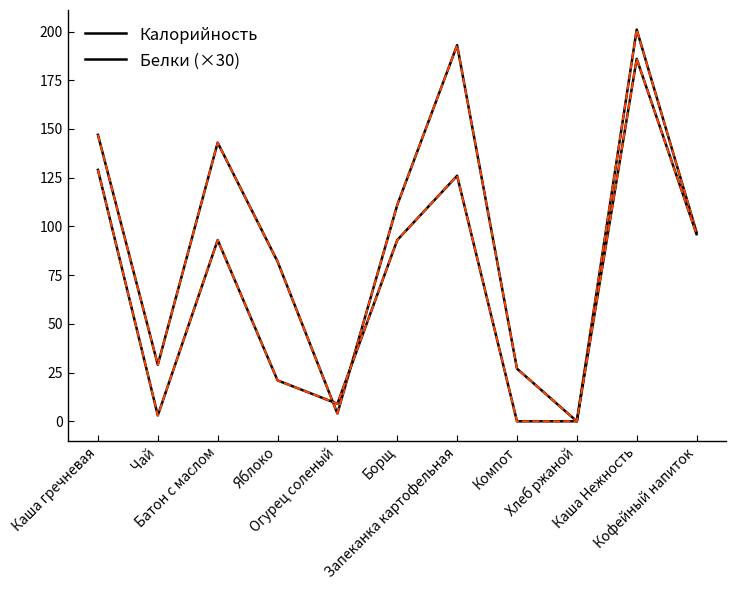

Is this an area chart (filled region under the line)?

No